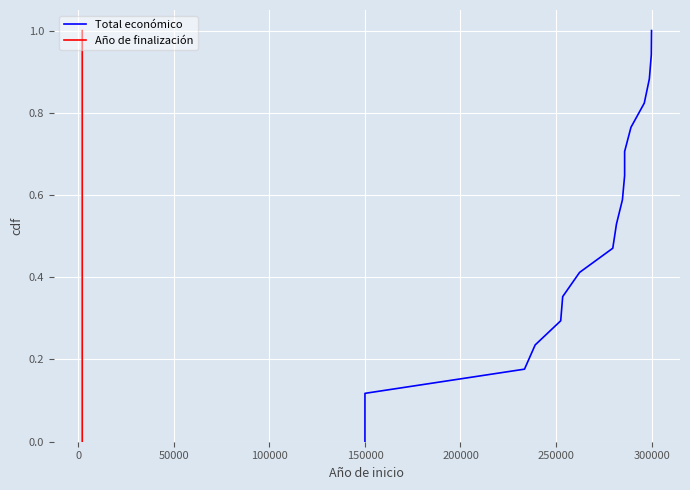

Which series has the largest range (max minus min)?

Total económico